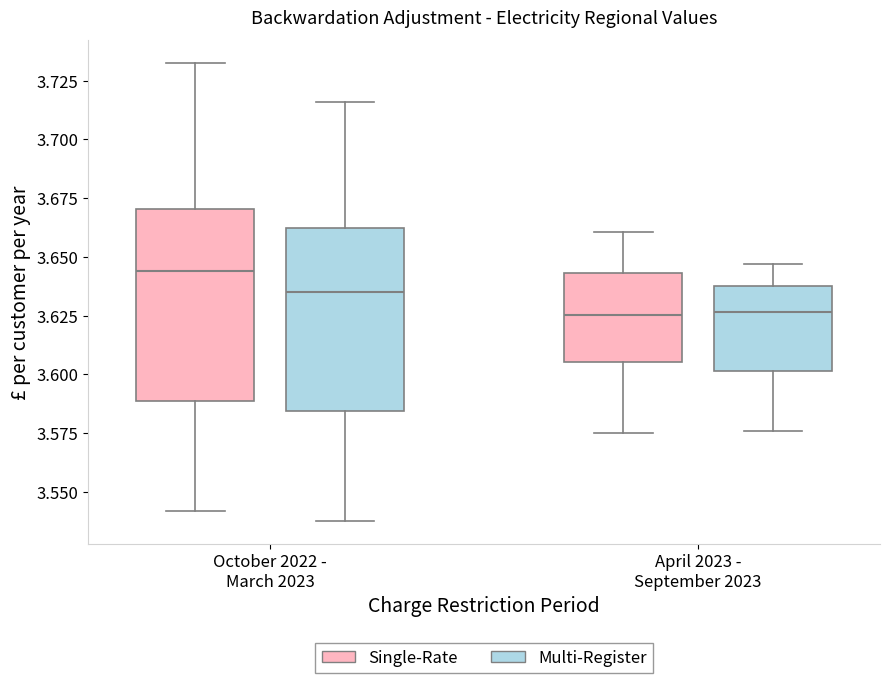

Where is the lower edge of the box for April 2023 - September 2023 (Single-Rate) on the y-axis? The values are not printed on the chart, so give them approximately, as read against the axis.

3.605